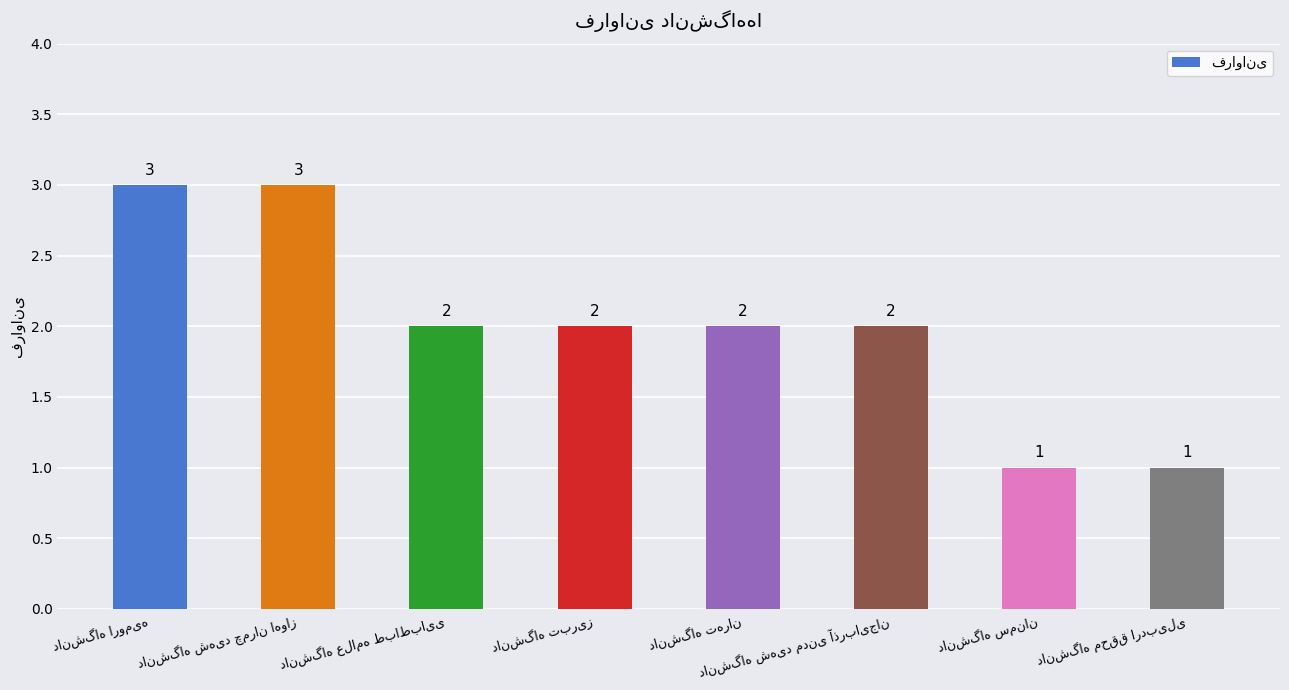

What is the maximum value shown in the chart?

3